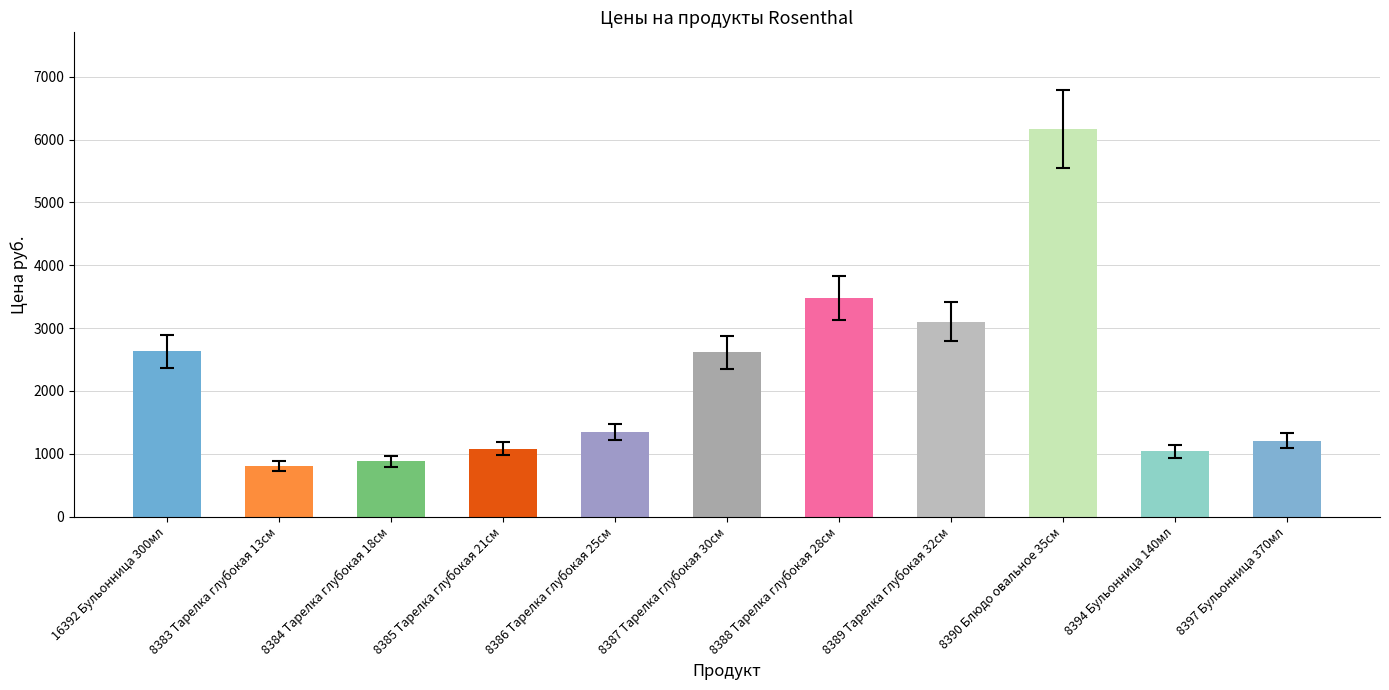

Which category has the lowest value across all series?

8383 Тарелка глубокая 13см